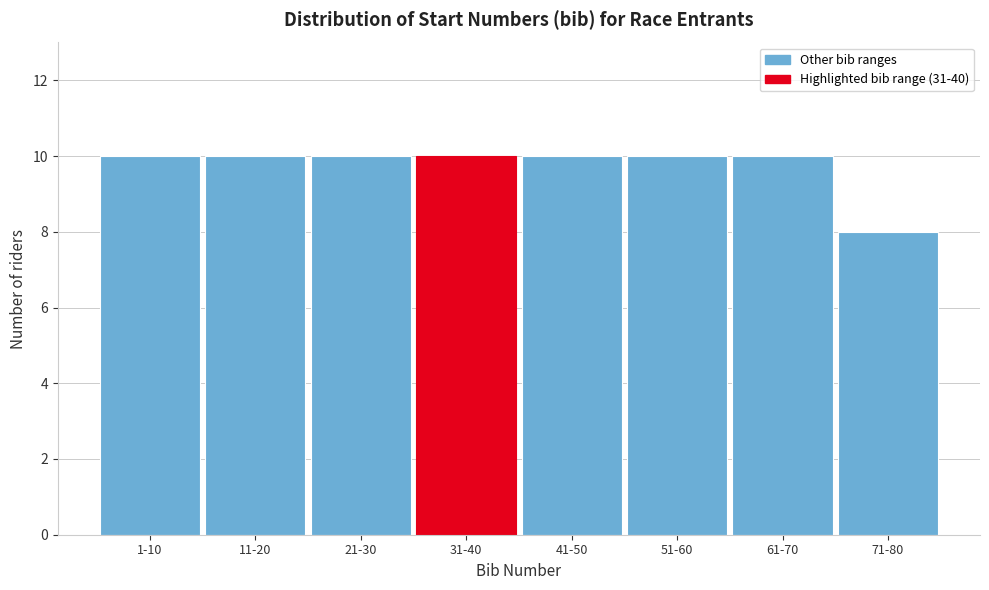

Reading left to right, extract all data points from this chart.

10	10	10	10	10	10	10	8